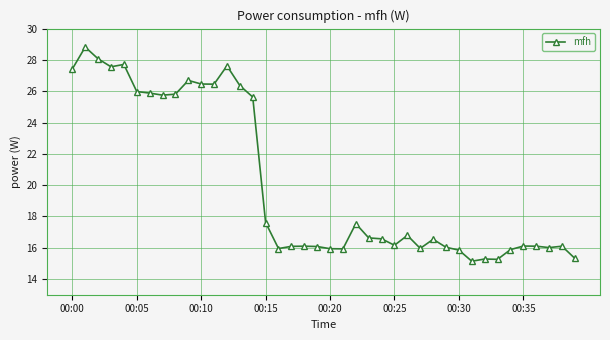

How many lines are shown in the chart?

1